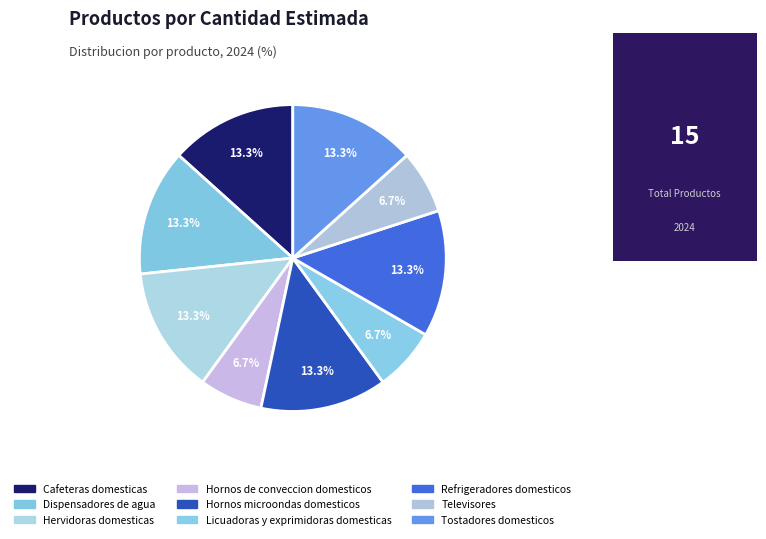

How many segments does this pie chart have?

9